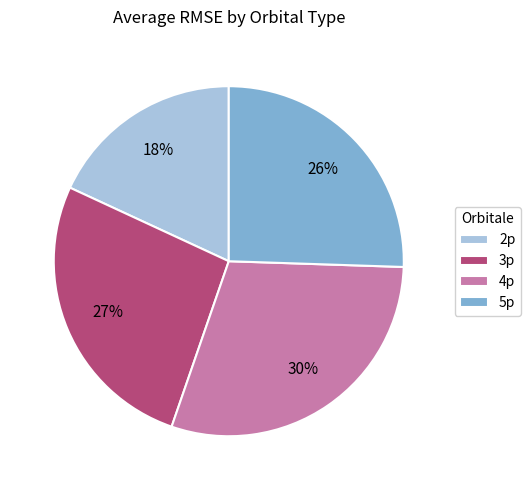

Between 5p and 3p, which is larger?

3p